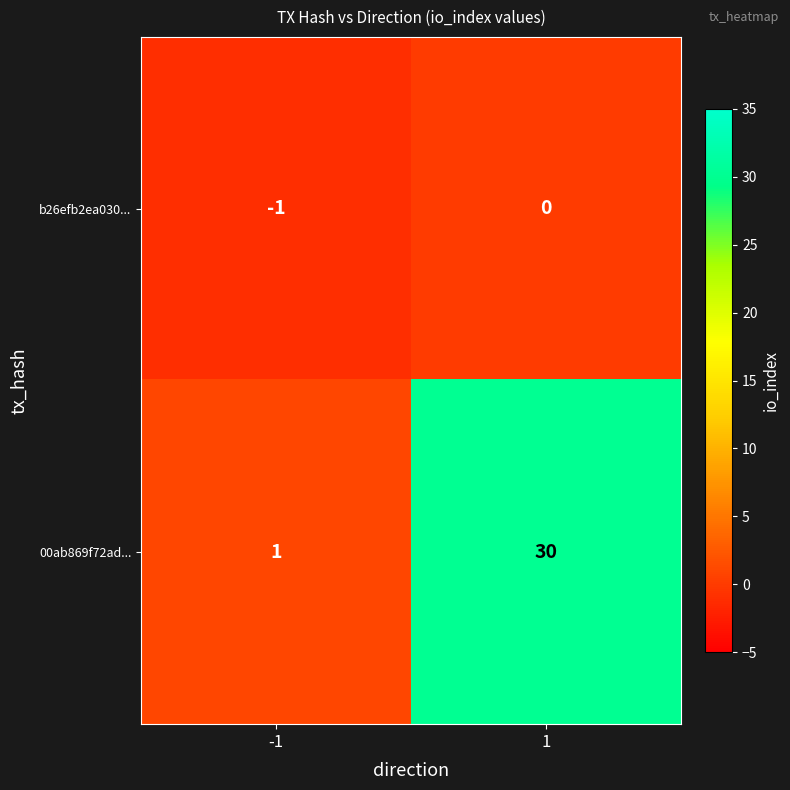

Reading right to left, transcribe all the data shown in this chart.

b26efb2ea030...: 0	-1
00ab869f72ad...: 30	1